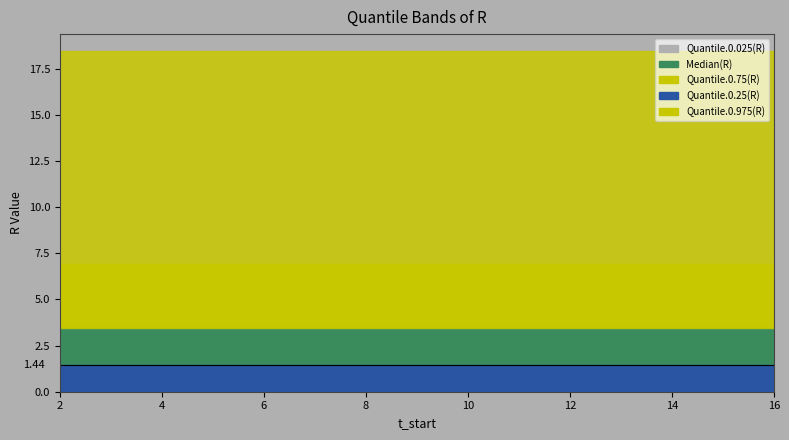

Reading left to right, transcribe all the data shown in this chart.

Quantile.0.025(R): 2=0.1	3=0.1	4=0.1	5=0.1	6=0.1	7=0.1	8=0.1	9=0.1	10=0.1	11=0.1	12=0.1	13=0.1	14=0.1	15=0.1	16=0.1
Quantile.0.25(R): 2=1.4	3=1.4	4=1.4	5=1.4	6=1.4	7=1.4	8=1.4	9=1.4	10=1.4	11=1.4	12=1.4	13=1.4	14=1.4	15=1.4	16=1.4
Median(R): 2=3.5	3=3.5	4=3.5	5=3.5	6=3.5	7=3.5	8=3.5	9=3.5	10=3.5	11=3.5	12=3.5	13=3.5	14=3.5	15=3.5	16=3.5
Quantile.0.75(R): 2=6.9	3=6.9	4=6.9	5=6.9	6=6.9	7=6.9	8=6.9	9=6.9	10=6.9	11=6.9	12=6.9	13=6.9	14=6.9	15=6.9	16=6.9
Quantile.0.975(R): 2=18.4	3=18.4	4=18.4	5=18.4	6=18.4	7=18.4	8=18.4	9=18.4	10=18.4	11=18.4	12=18.4	13=18.4	14=18.4	15=18.4	16=18.4